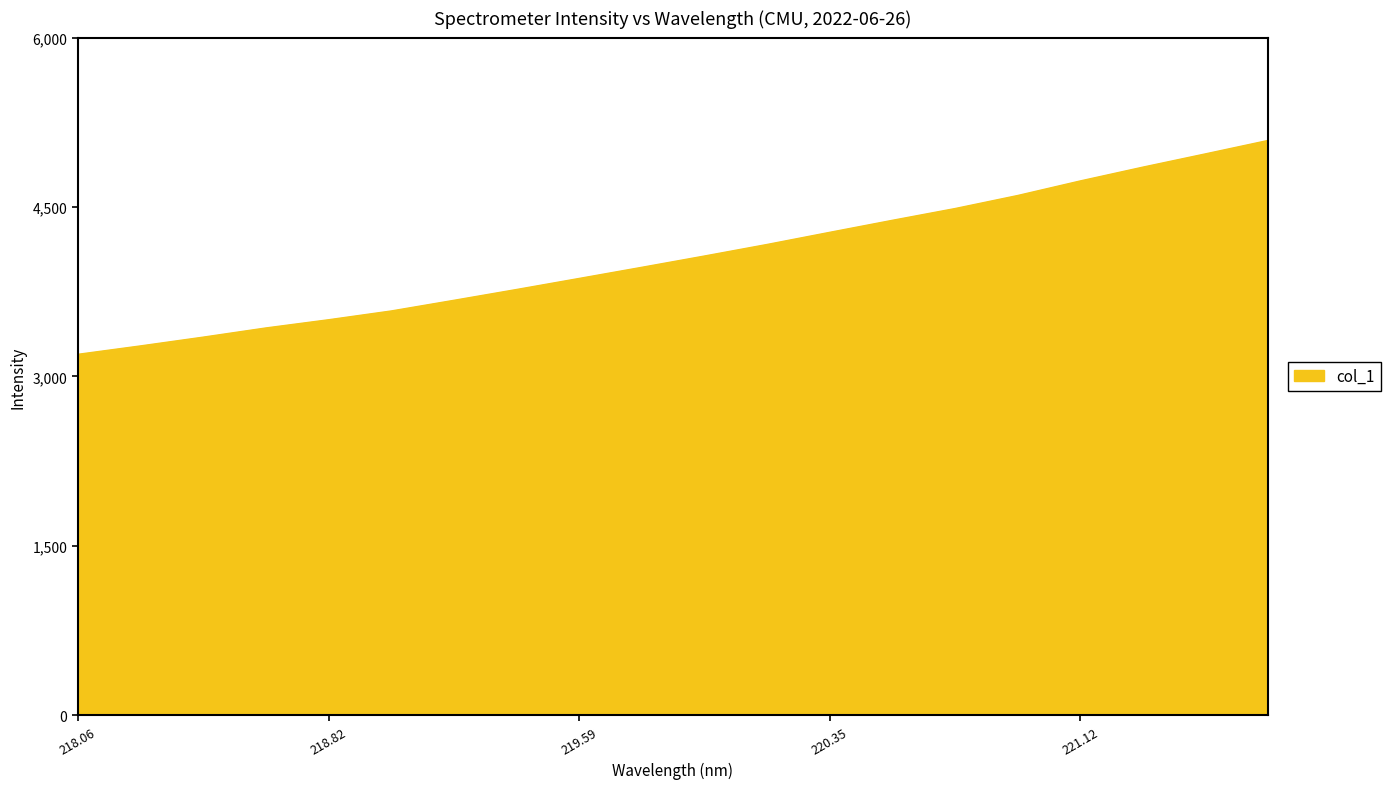

Count the number of values greater than 4066.

10